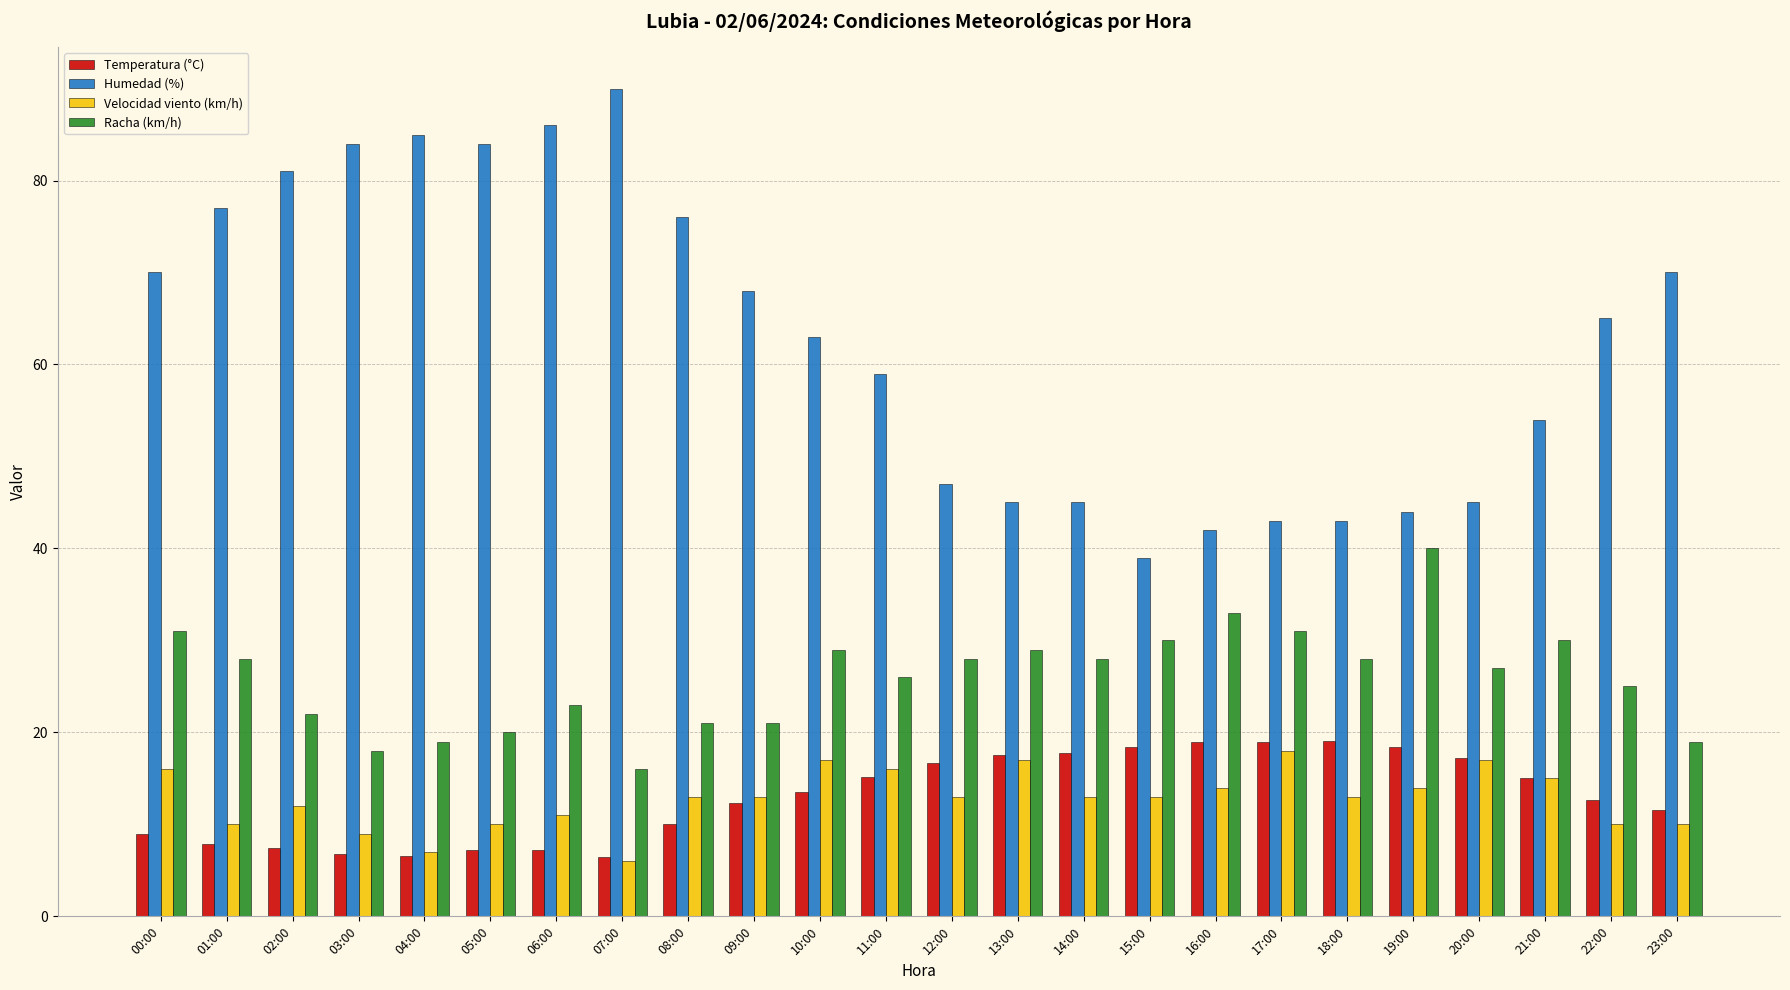

How many data points does each series have?

24